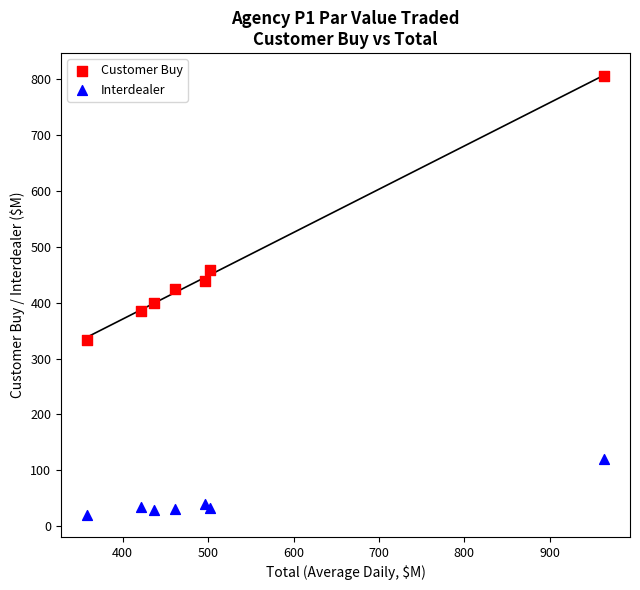

Which series has the largest Y range (max minus min)?

Customer Buy